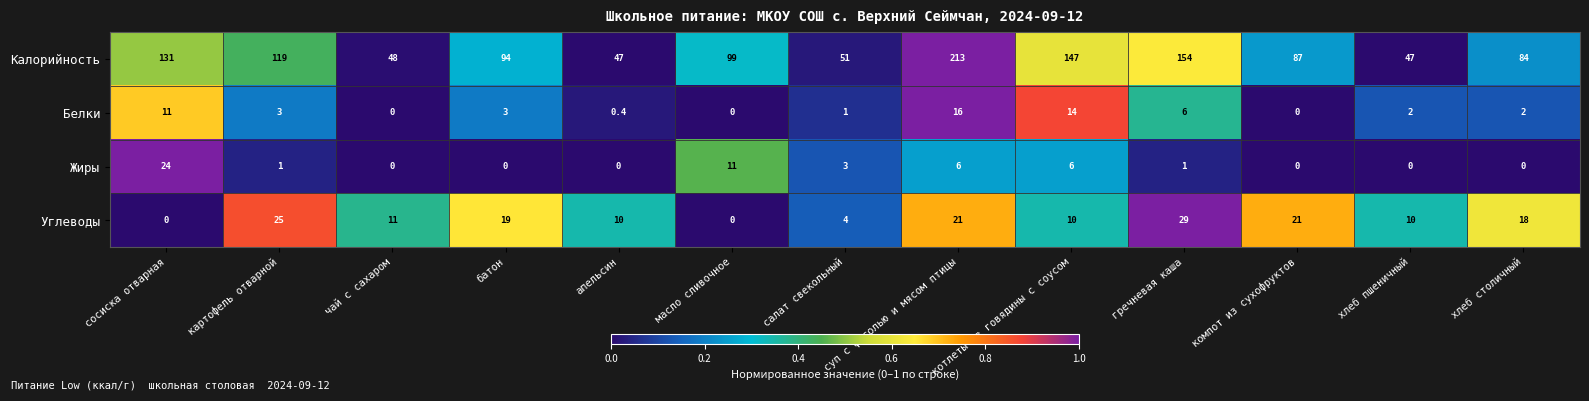

Rank the series at сосиска отварная from highest to lowest value.

Калорийность, Жиры, Белки, Углеводы